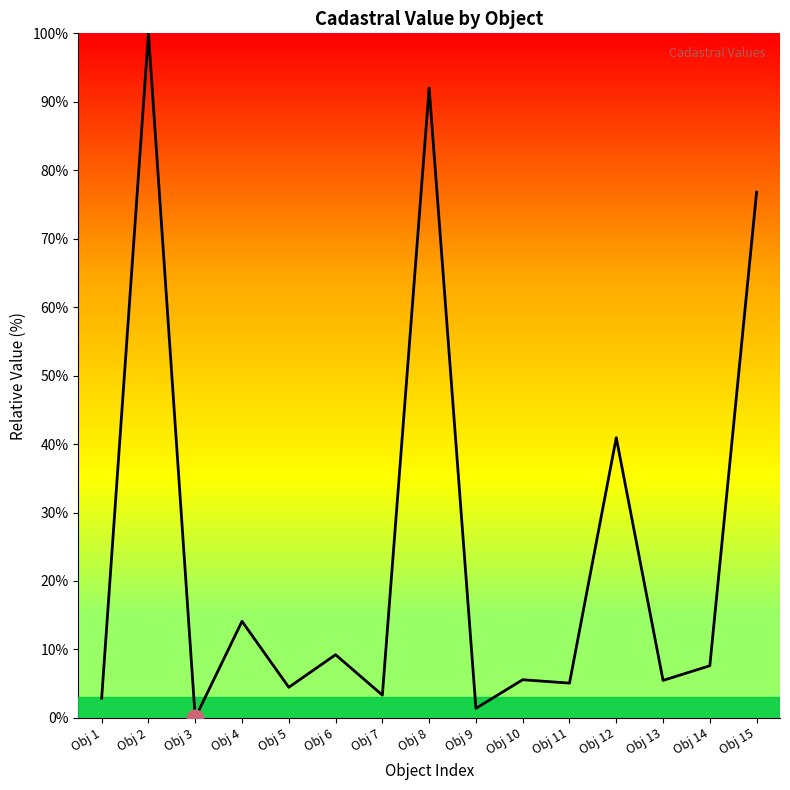

The chart shows a value of 51.9 at Obj 15. True or false?

False